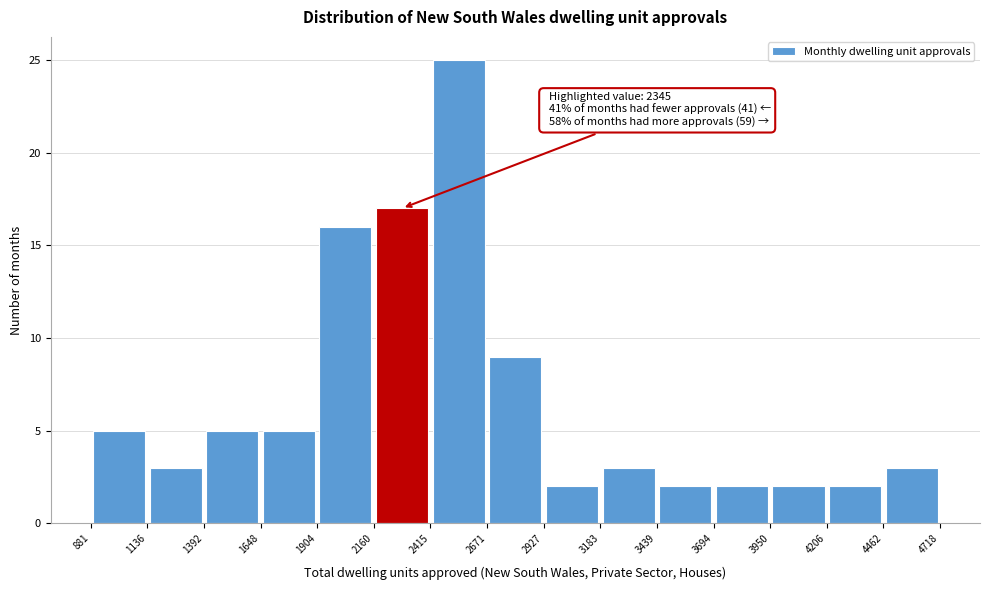

Which range on the x-axis has the tallest bar?

2415 to 2671